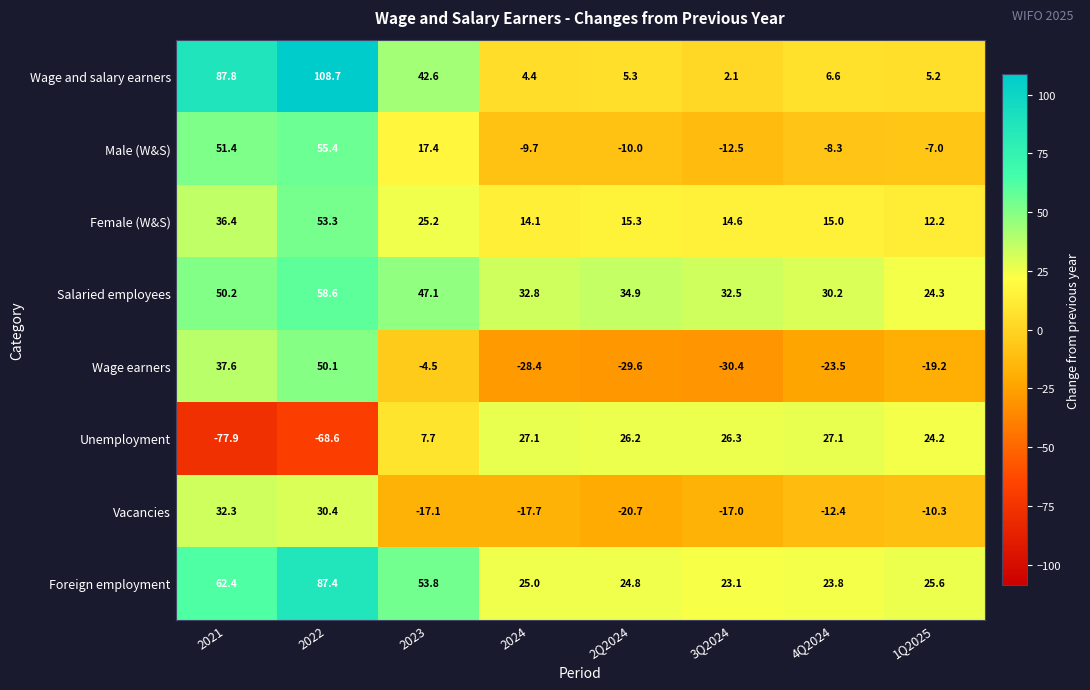

What is the approximate value of Wage and salary earners at 2024?

4.4